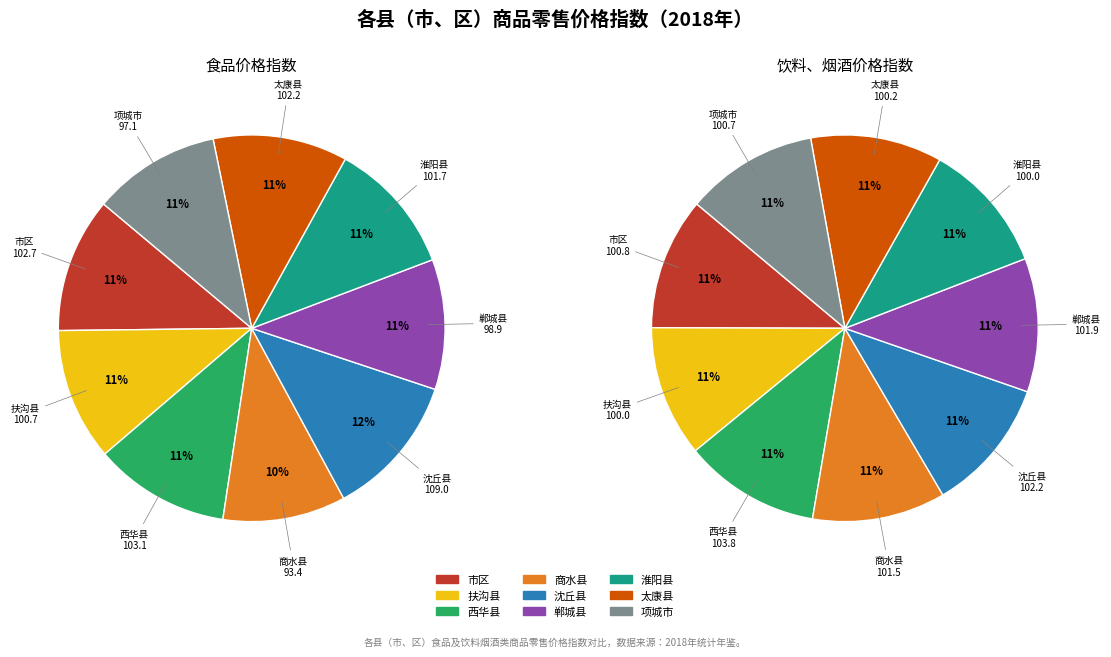

How many segments does this pie chart have?

9